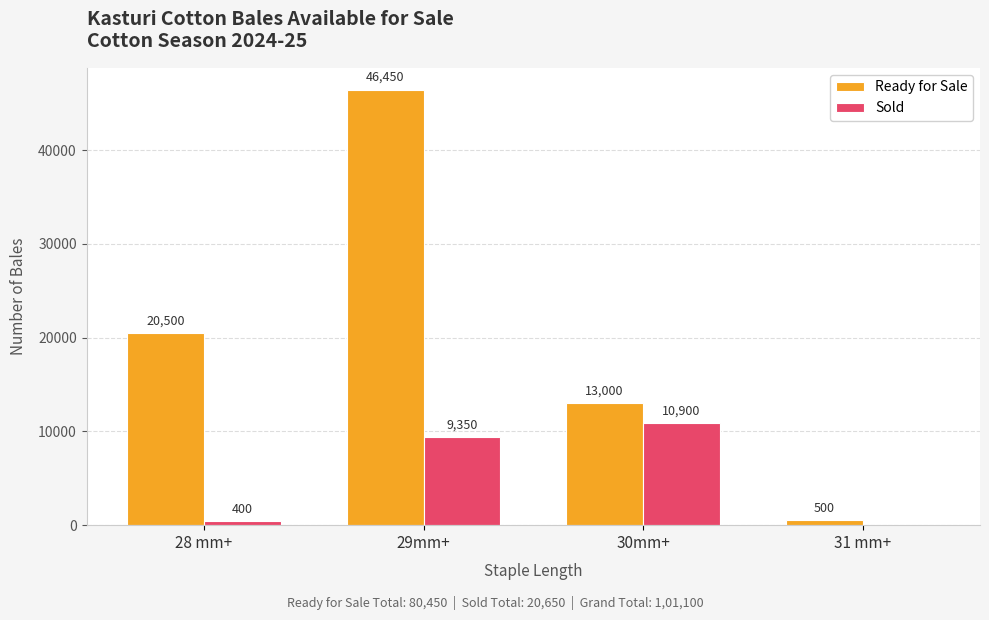

What is the maximum value shown in the chart?

46450